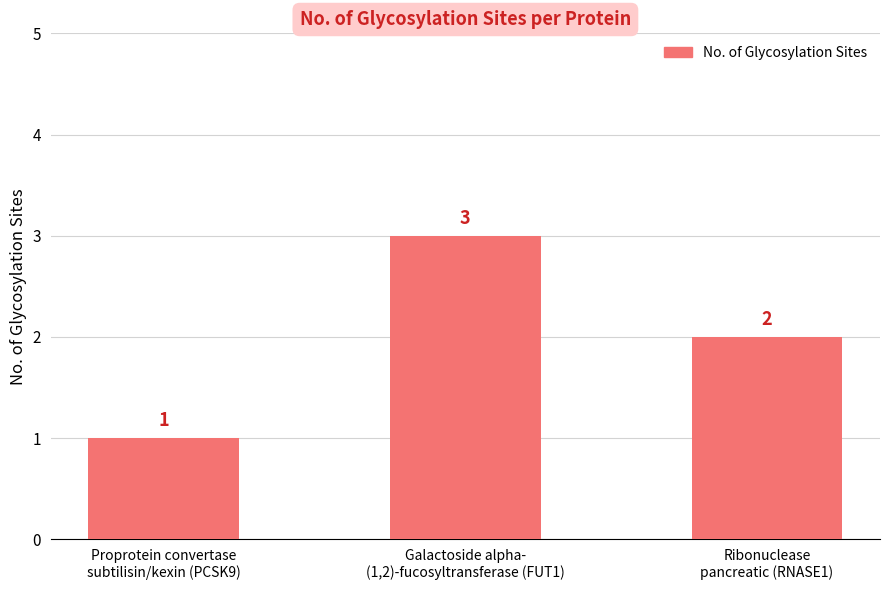

Are the bars horizontal?

No